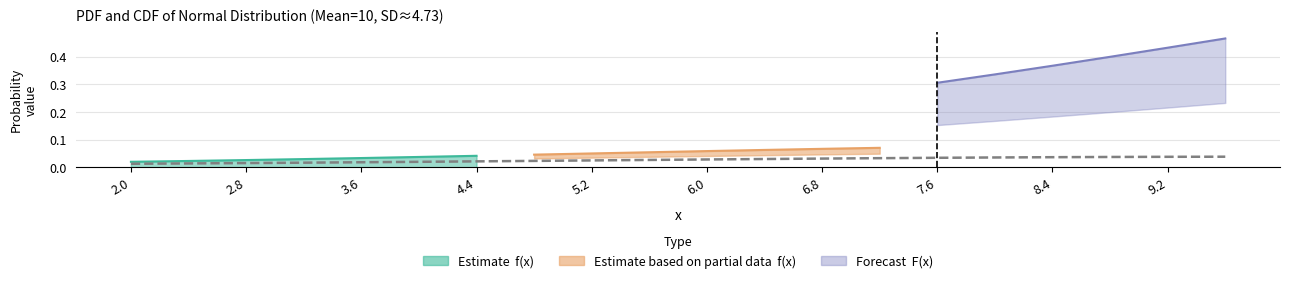

What is the sum of all values?

0.5